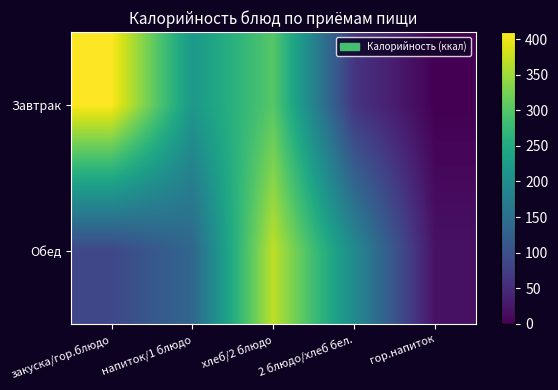

Rank the series at 2 блюдо/хлеб бел. from highest to lowest value.

Обед, Завтрак